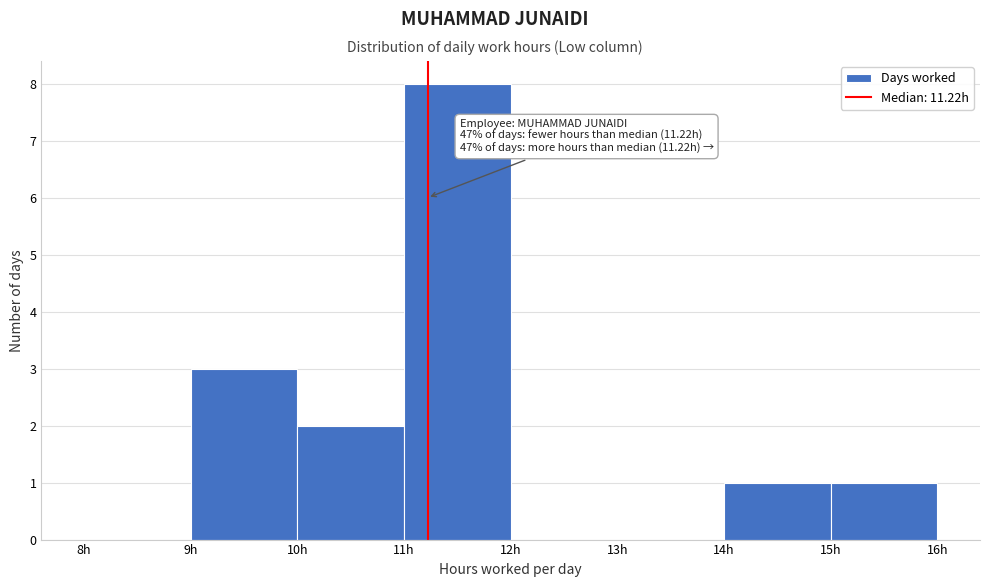

Which range on the x-axis has the tallest bar?

11 to 12